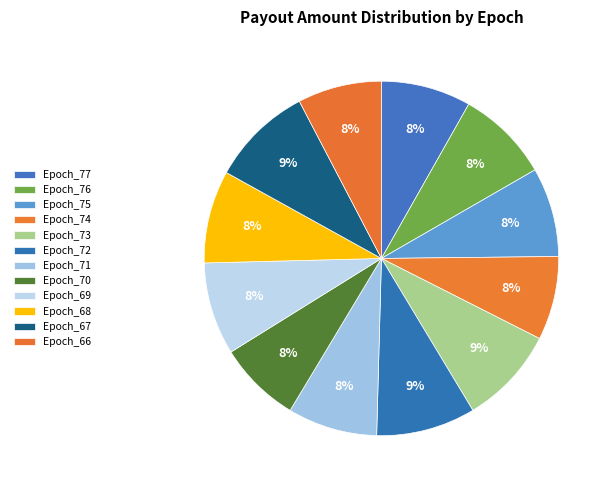

How many segments does this pie chart have?

12